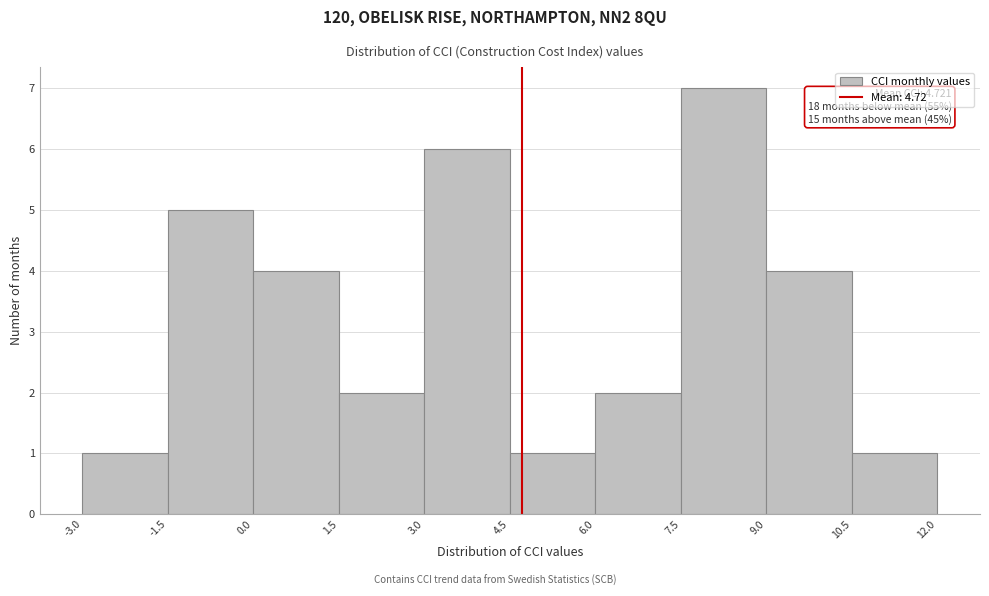

Over which range of the x-axis is the bar tallest?

7.5 to 9.0